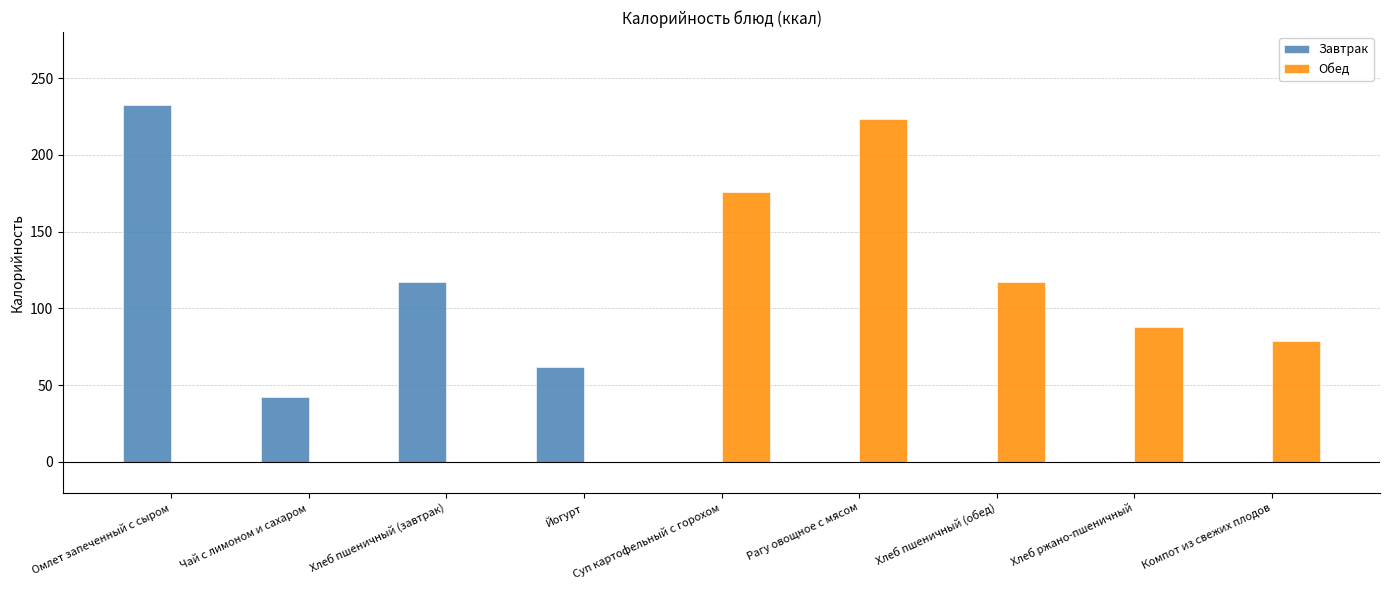

Does the chart contain stacked bars?

No